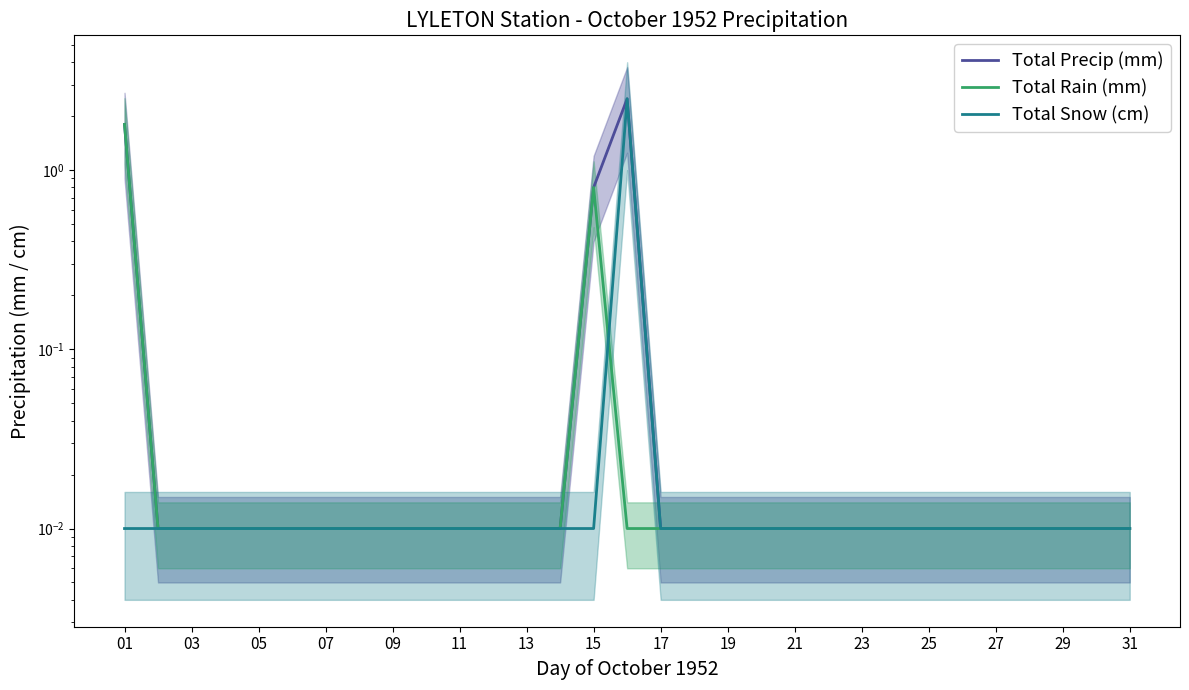

What is the average value of the Total Rain (mm) series?

0.1